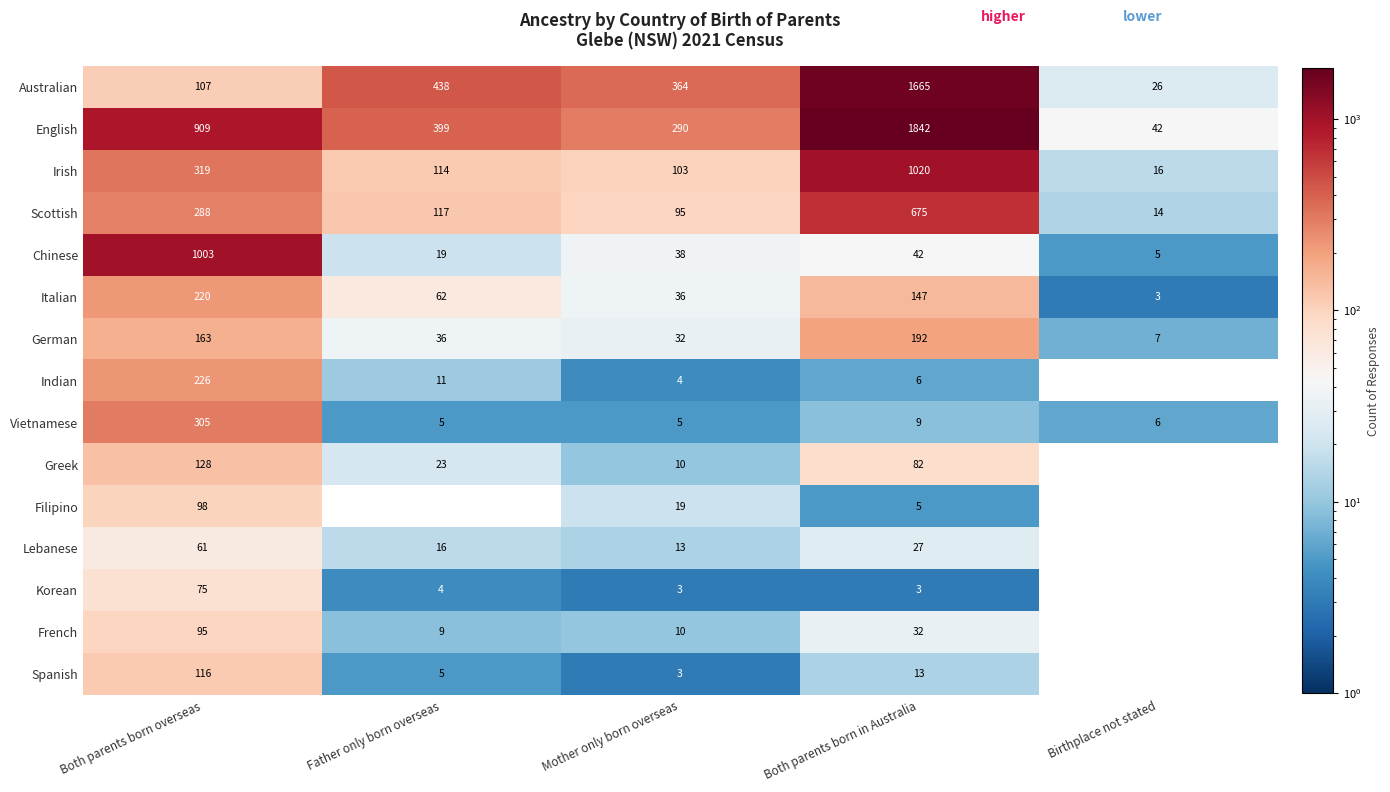

Is it true that French equals 95 at Both parents born overseas?

True